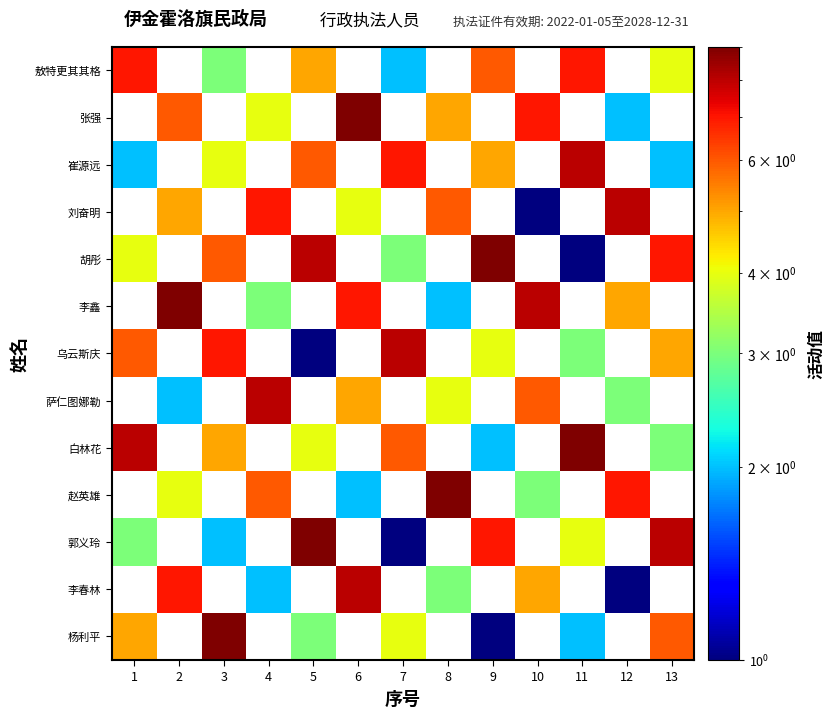

How many categories are shown in the chart?

13